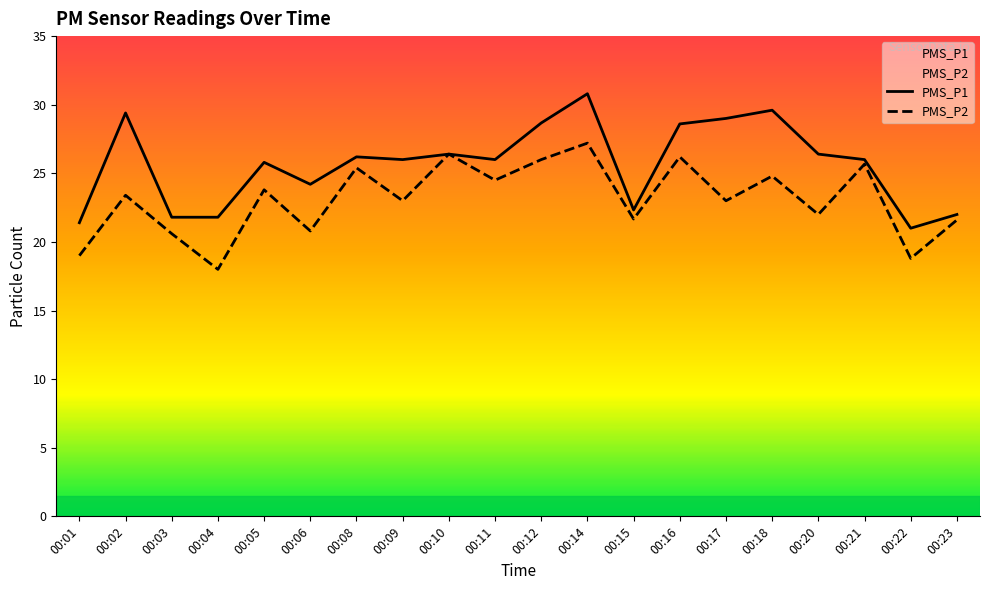

True or false: PMS_P1 and PMS_P2 cross at least once.

False